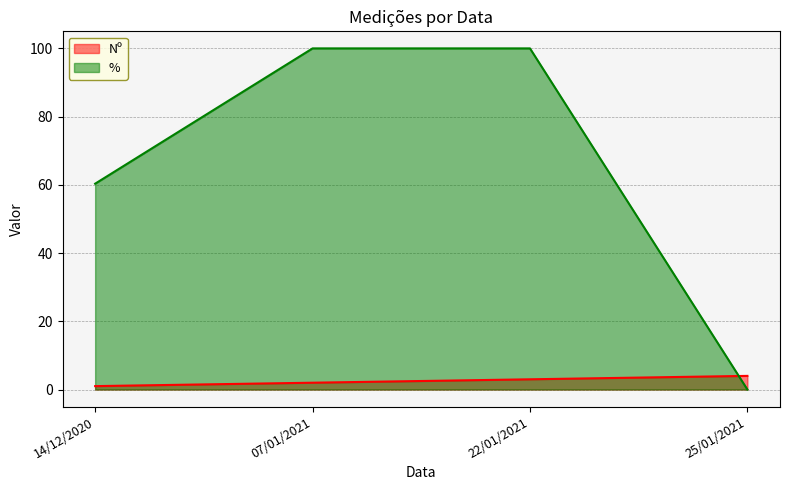

What is the label of the 2nd point from the right?

22/01/2021